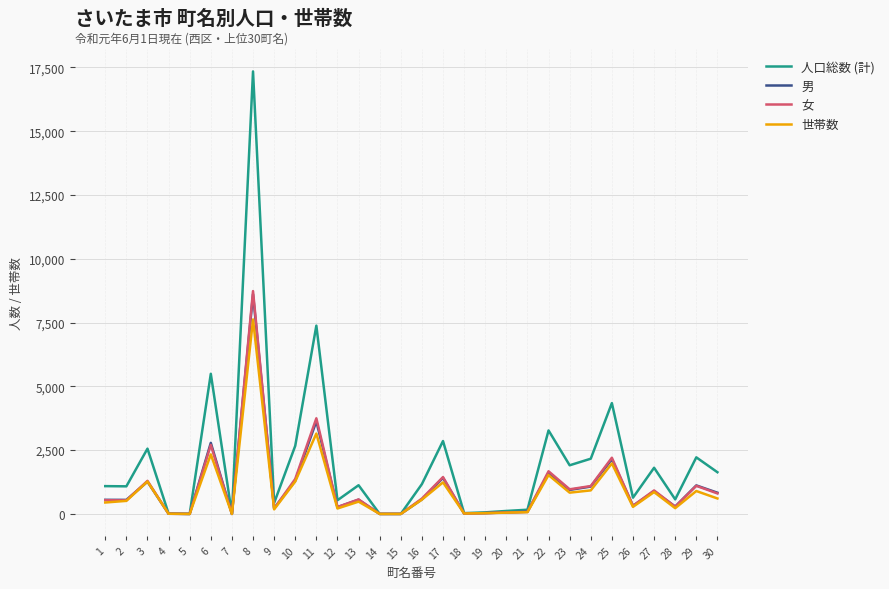

What are all the series names shown in the legend?

人口総数 (計), 男, 女, 世帯数